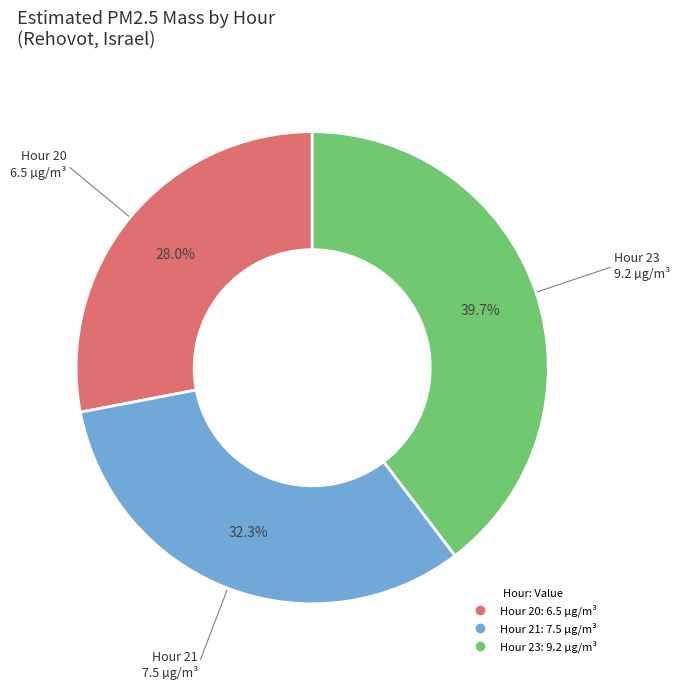

To the nearest percent, what is the difference between the Hour 20 and Hour 21 slice percentages?

4%